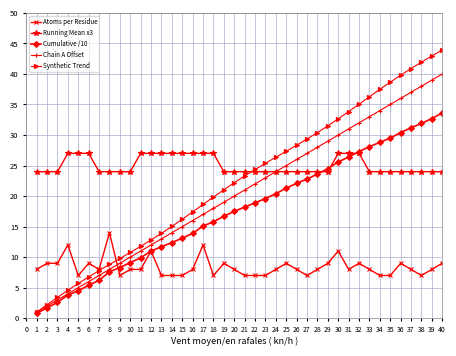

What is the difference between the second highest and second lowest values in the Chain A Offset series?

37.0